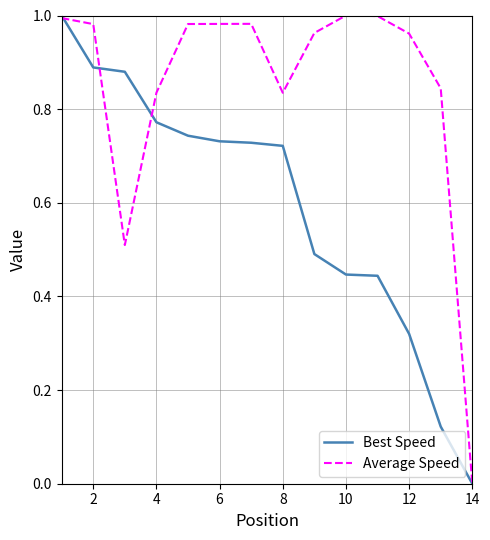

List the series in order of their overall mean, lowest first.

Best Speed, Average Speed